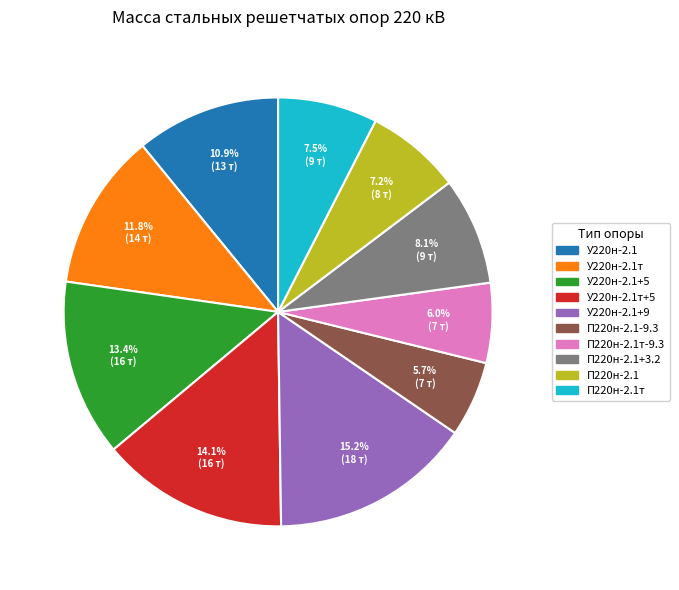

Is there a majority slice in this chart?

No